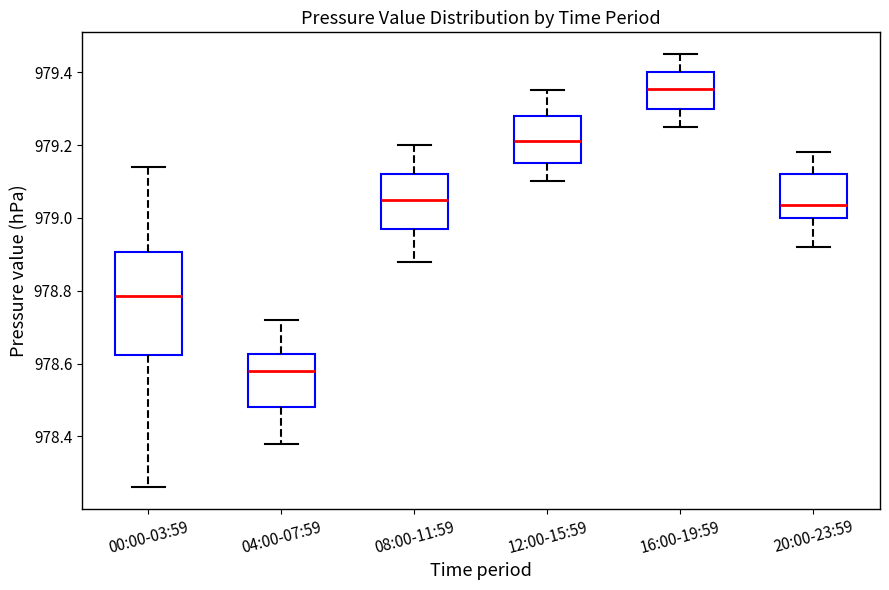

Reading left to right, transcribe this box plot: for each box, give where its median line is, the range the box spans, and where its two whiskers end, as read against the y-axis. The values are not printed on the chart, so give them approximately, as read against the axis.

00:00-03:59: median 978.78, box 978.62 to 978.90, whiskers 978.26 to 979.14
04:00-07:59: median 978.58, box 978.48 to 978.62, whiskers 978.38 to 978.72
08:00-11:59: median 979.06, box 978.98 to 979.12, whiskers 978.88 to 979.20
12:00-15:59: median 979.22, box 979.16 to 979.28, whiskers 979.10 to 979.36
16:00-19:59: median 979.36, box 979.30 to 979.40, whiskers 979.26 to 979.46
20:00-23:59: median 979.04, box 979.00 to 979.12, whiskers 978.92 to 979.18